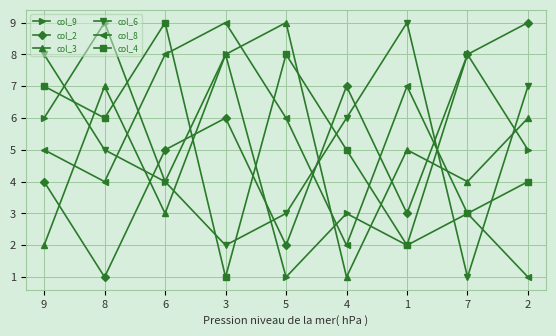

Is this an area chart (filled region under the line)?

No